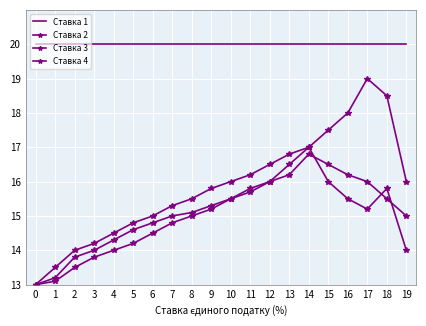

Rank the categories by Ставка 3 value from lowest to highest.

0, 1, 2, 3, 4, 5, 6, 7, 19, 8, 9, 10, 18, 11, 12, 17, 13, 16, 15, 14